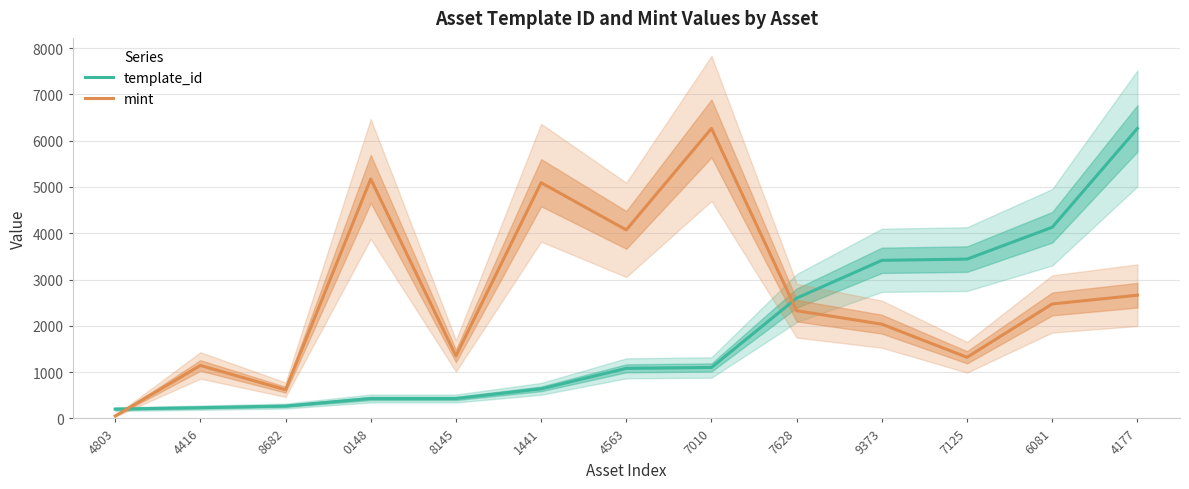

Reading right to left, list all the values displayed in this chart.

template_id: 6265.0	4129.6	3441.8	3415.5	2599.1	1100.6	1081.9	638.9	430.4	430.4	267.9	232.3	201.3
mint: 2662.0	2473.0	1321.0	2036.0	2327.0	6265.0	4073.0	5092.0	1351.0	5173.0	620.0	1144.0	53.0